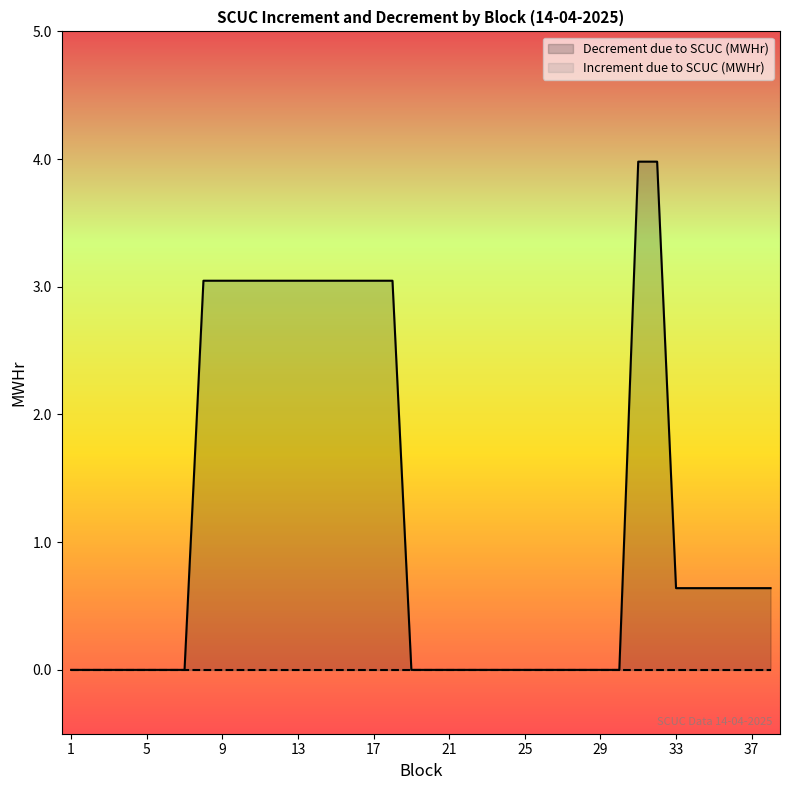

List the labels in order of value, largest first.

31, 32, 8, 9, 10, 11, 12, 13, 14, 15, 16, 17, 18, 33, 34, 35, 36, 37, 38, 1, 2, 3, 4, 5, 6, 7, 19, 20, 21, 22, 23, 24, 25, 26, 27, 28, 29, 30